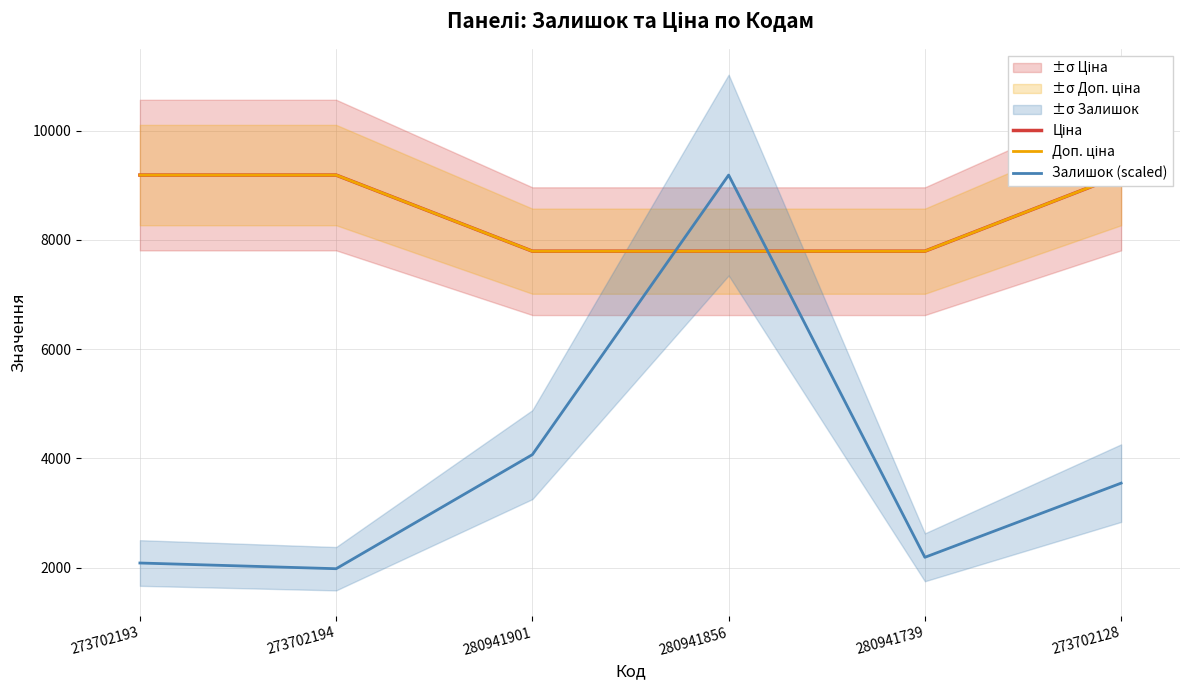

What position from the left is 280941901?

3